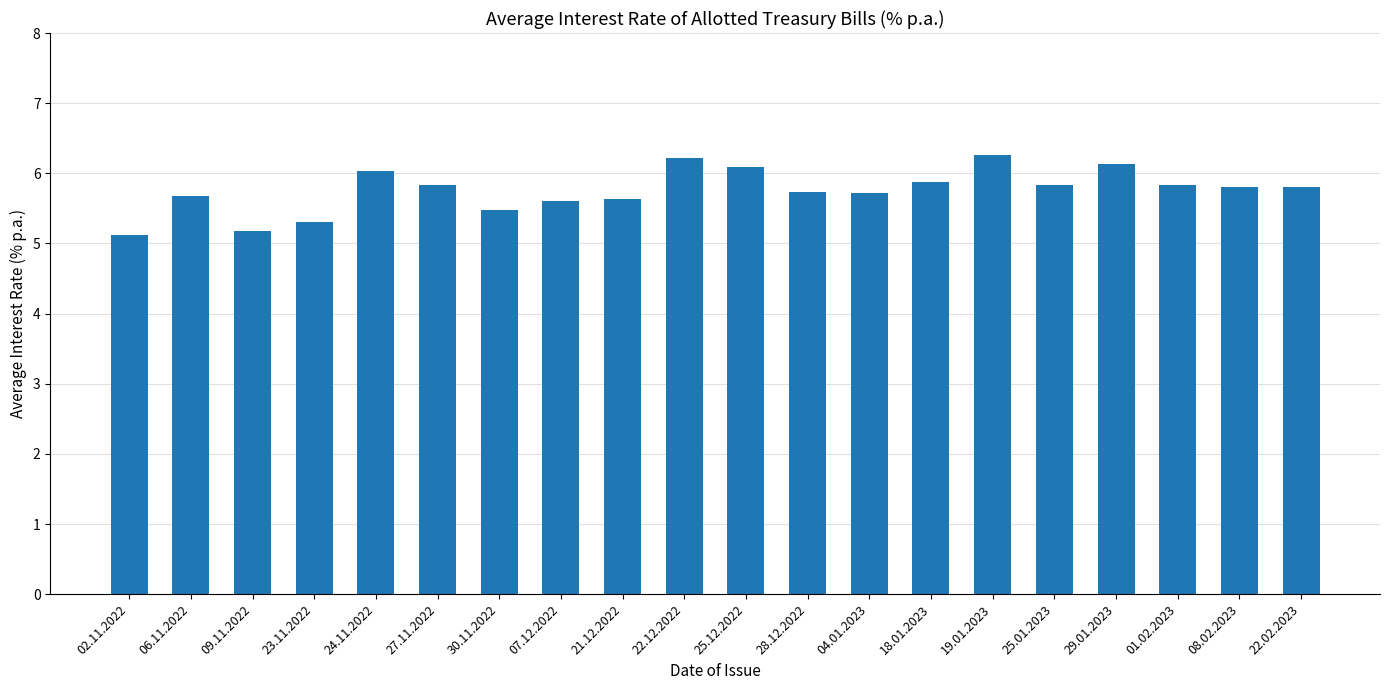

Between 29.01.2023 and 28.12.2022, which is larger?

29.01.2023